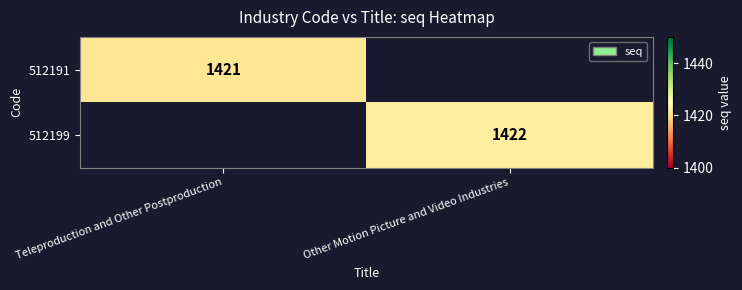

True or false: 512199 has a value of 1422 at Other Motion Picture and Video Industries.

True